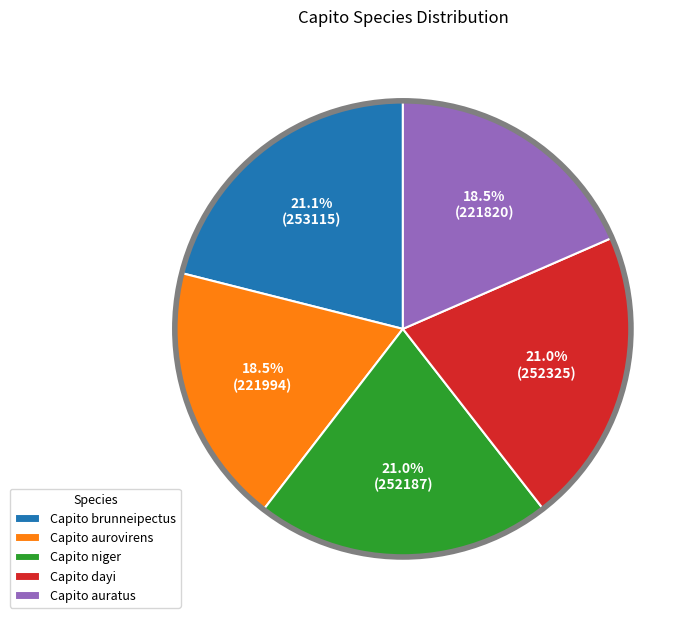

What is the ratio of the value at Capito dayi to the value at Capito niger?

1.0